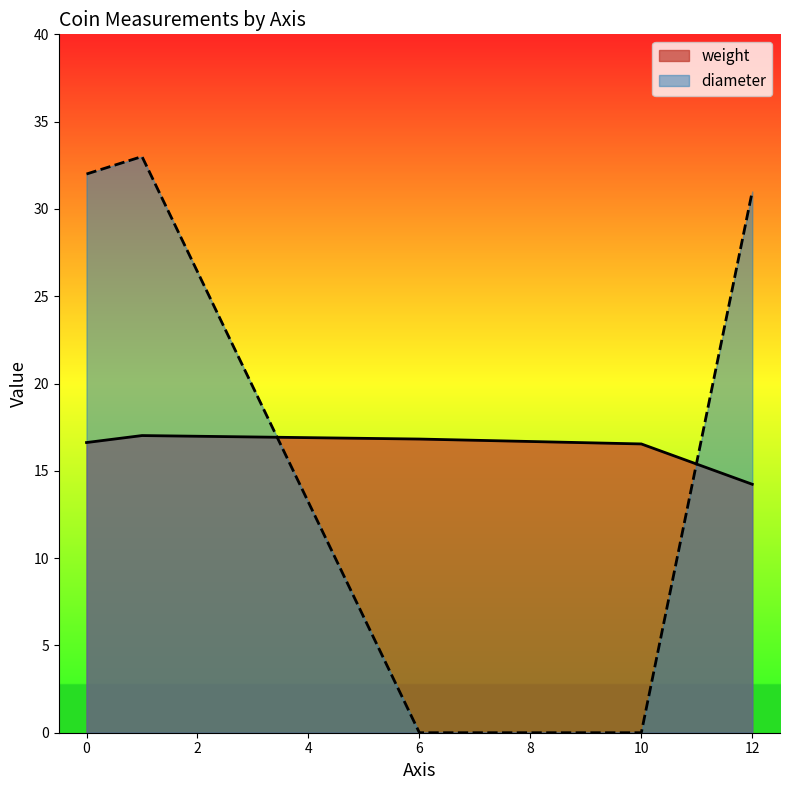

At which label does weight reach its peak?

1